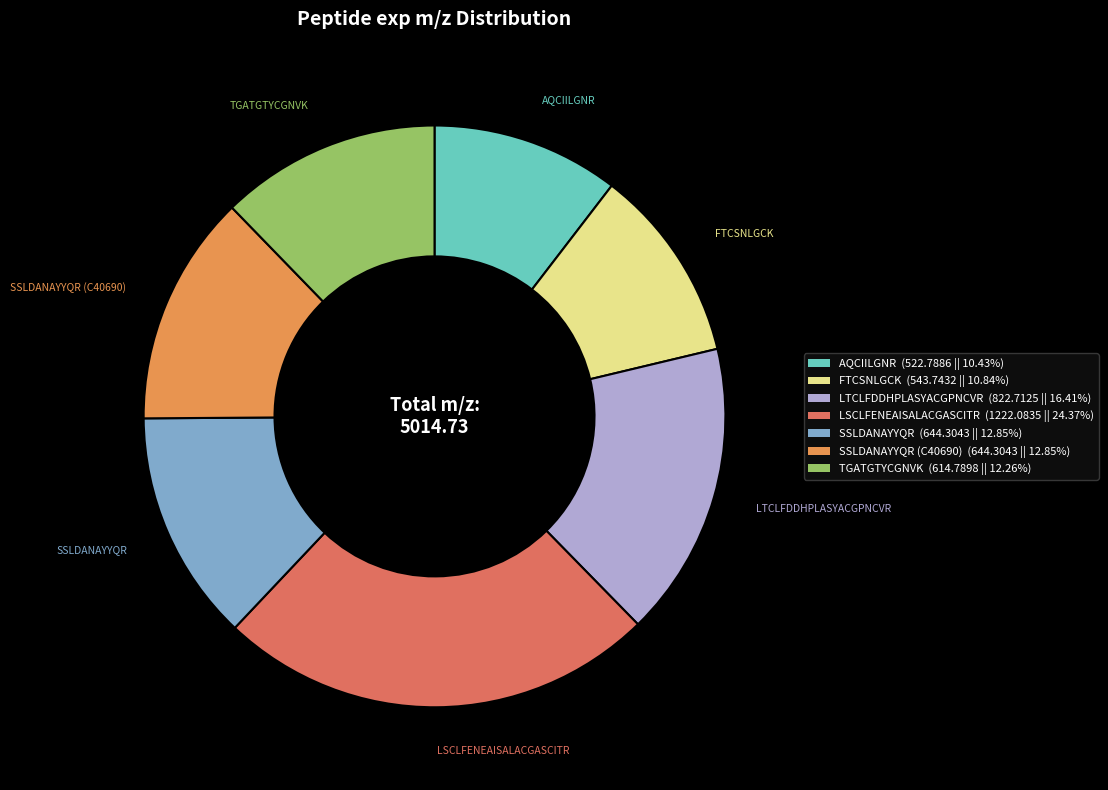

Is there any slice that represents more than half of the pie?

No